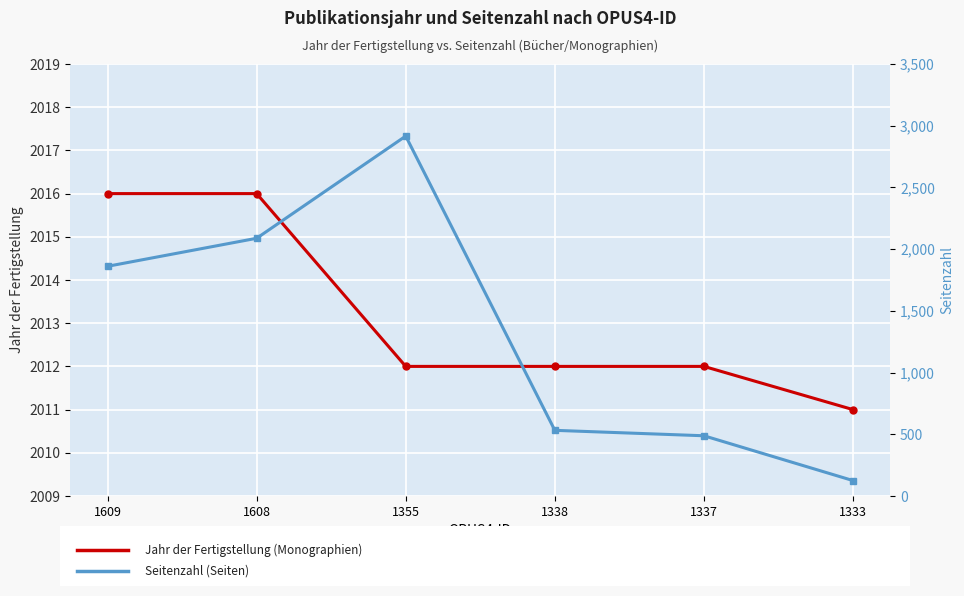

Between 1338 and 1608, which is larger?

1608